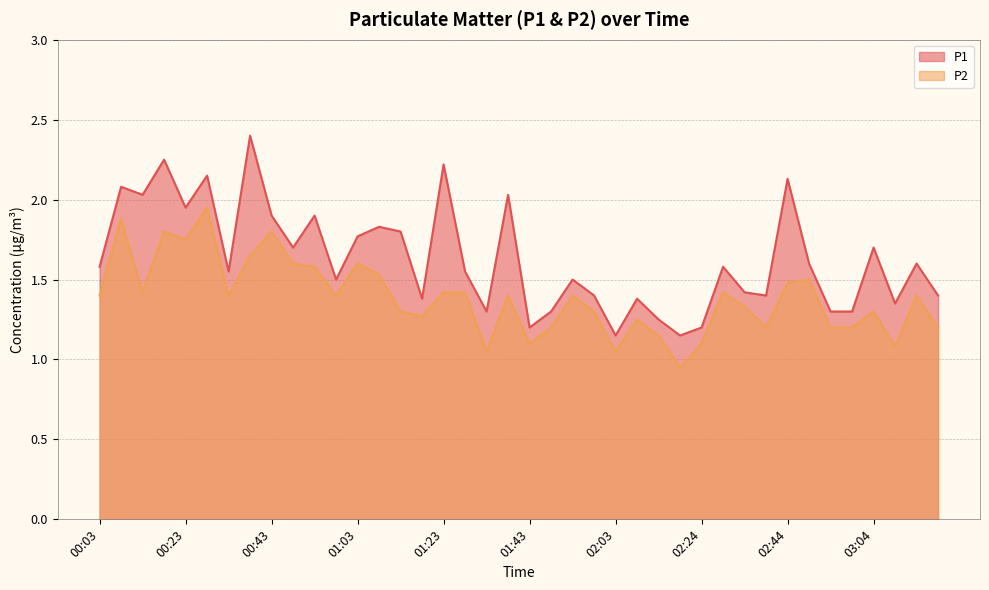

Reading left to right, what are all the values shown in this chart?

P1: 1.6	2.1	2.0	2.2	1.9	2.1	1.6	2.4	1.9	1.7	1.9	1.5	1.8	1.8	1.8	1.4	2.2	1.6	1.3	2.0	1.2	1.3	1.5	1.4	1.1	1.4	1.2	1.1	1.2	1.6	1.4	1.4	2.1	1.6	1.3	1.3	1.7	1.4	1.6	1.4
P2: 1.4	1.9	1.4	1.8	1.8	1.9	1.4	1.6	1.8	1.6	1.6	1.4	1.6	1.5	1.3	1.3	1.4	1.4	1.1	1.4	1.1	1.2	1.4	1.3	1.1	1.2	1.1	0.9	1.1	1.4	1.3	1.2	1.5	1.5	1.2	1.2	1.3	1.1	1.4	1.2